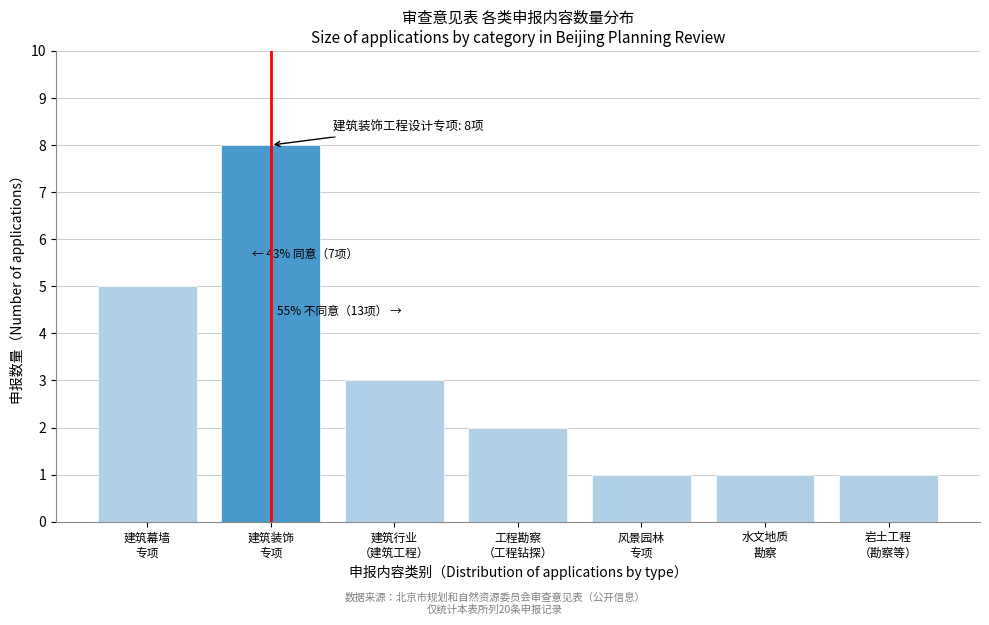

Reading left to right, list all the values displayed in this chart.

5	8	3	2	1	1	1